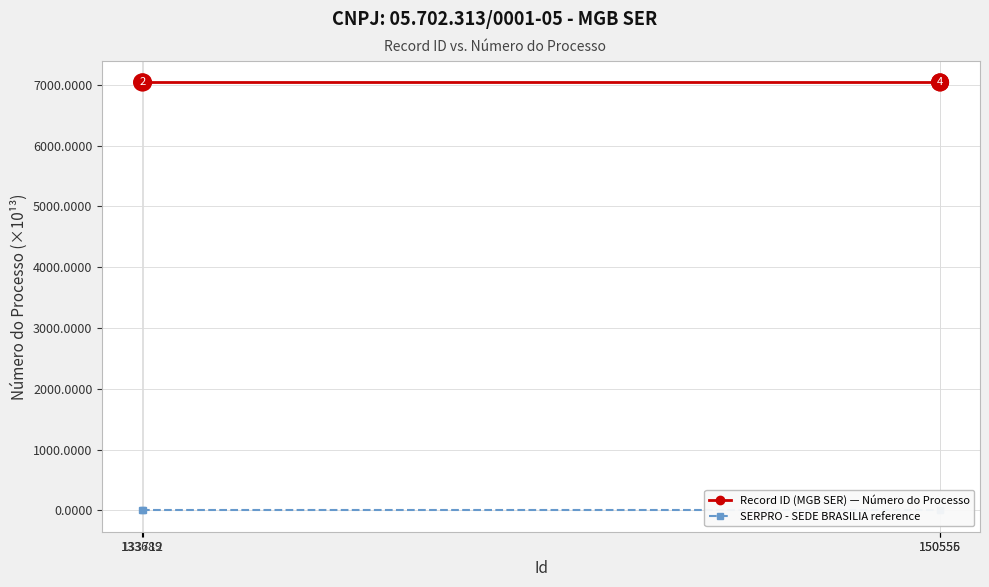

Which series changed the most between 133689 and 150555?

Record ID (MGB SER) — Número do Processo